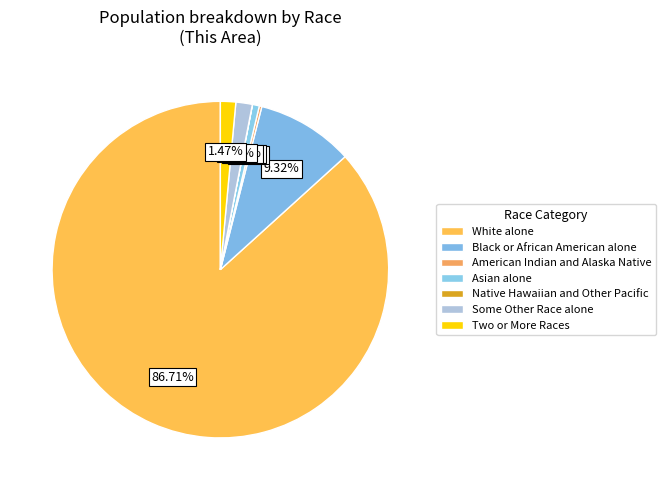

To the nearest percent, what is the combined percentage of Asian alone and American Indian and Alaska Native?

1%